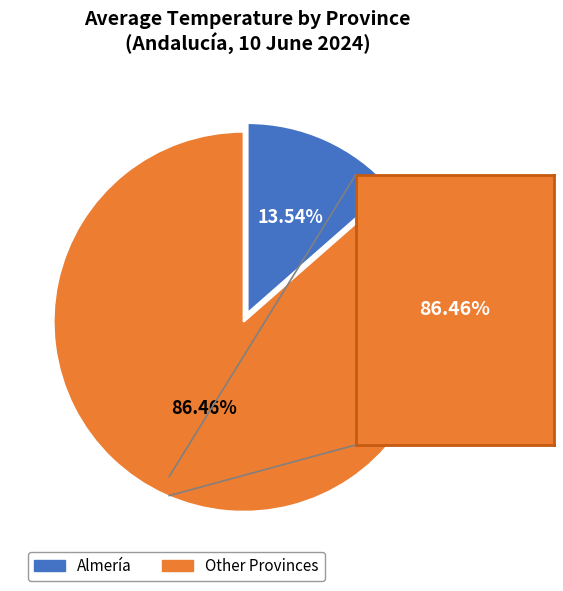

Is there a majority slice in this chart?

Yes